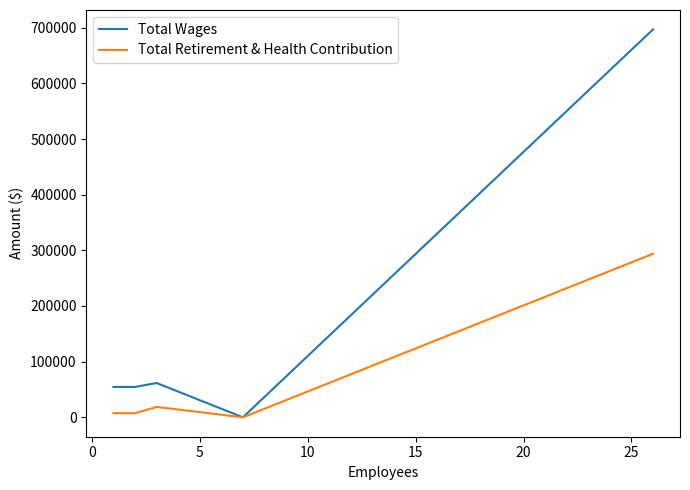

What is the maximum value for Total Retirement & Health Contribution?

293871